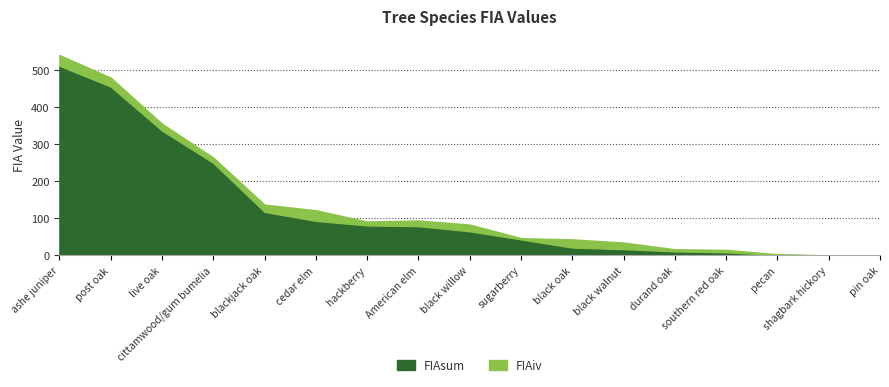

What is the average value of the FIAsum series?

123.3